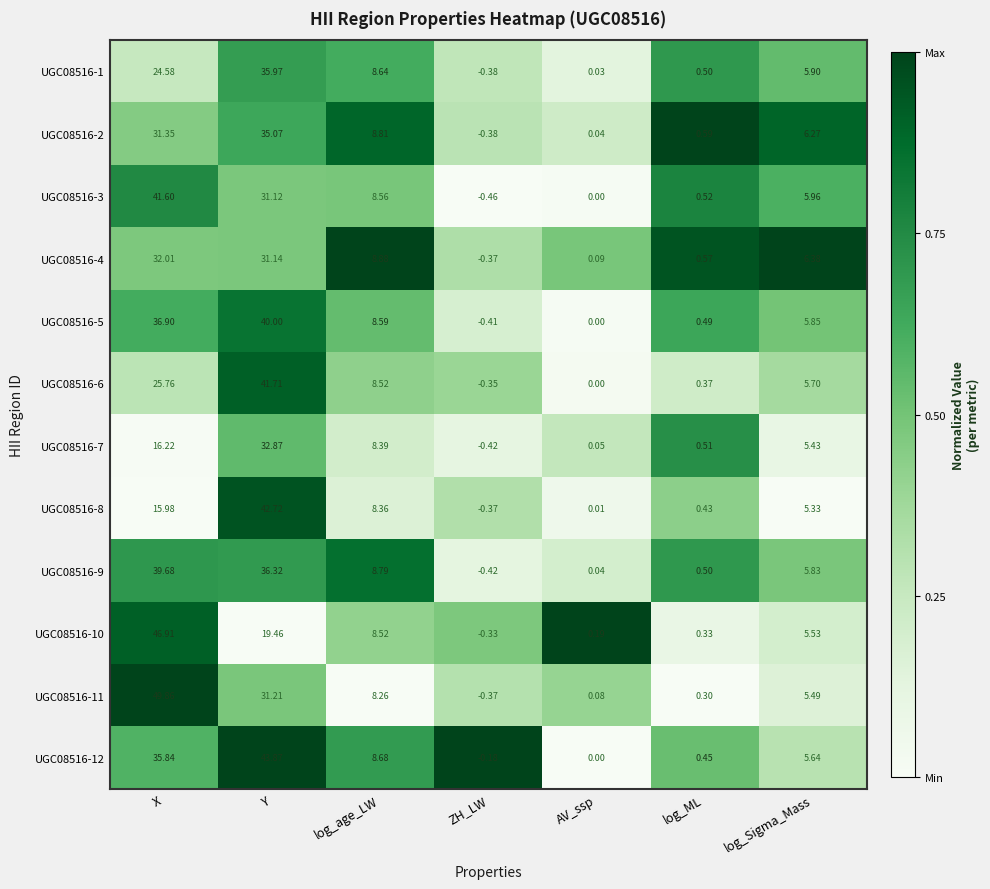

At which label does UGC08516-1 reach its peak?

Y